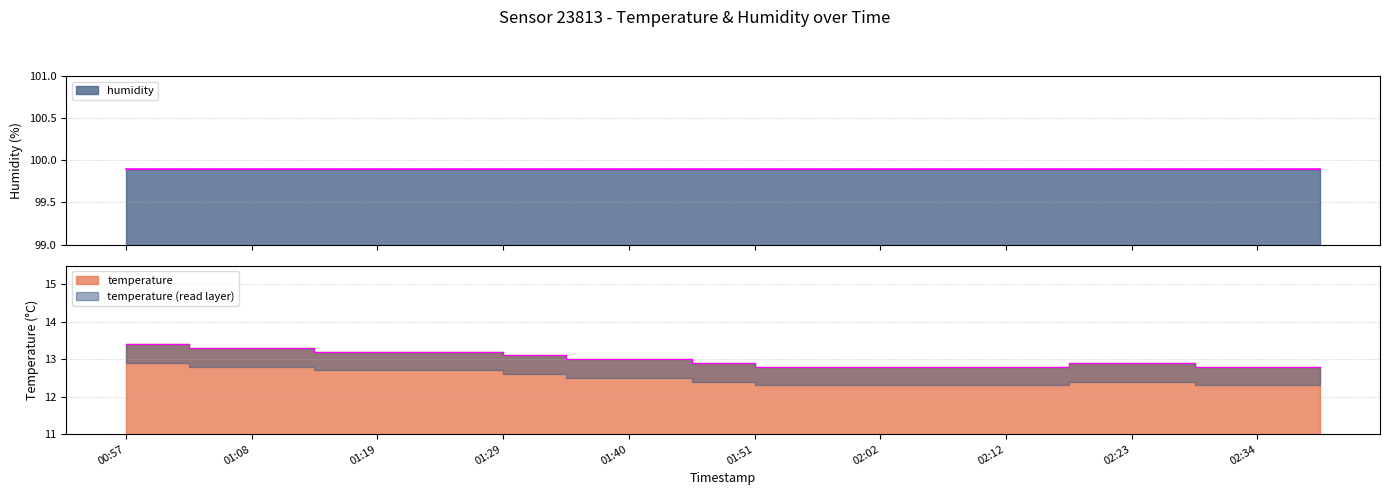

List the labels in order of value, largest first.

00:57, 01:02, 01:08, 01:13, 01:19, 01:24, 01:29, 01:35, 01:40, 01:45, 02:18, 02:23, 01:51, 01:56, 02:02, 02:07, 02:12, 02:28, 02:34, 02:39